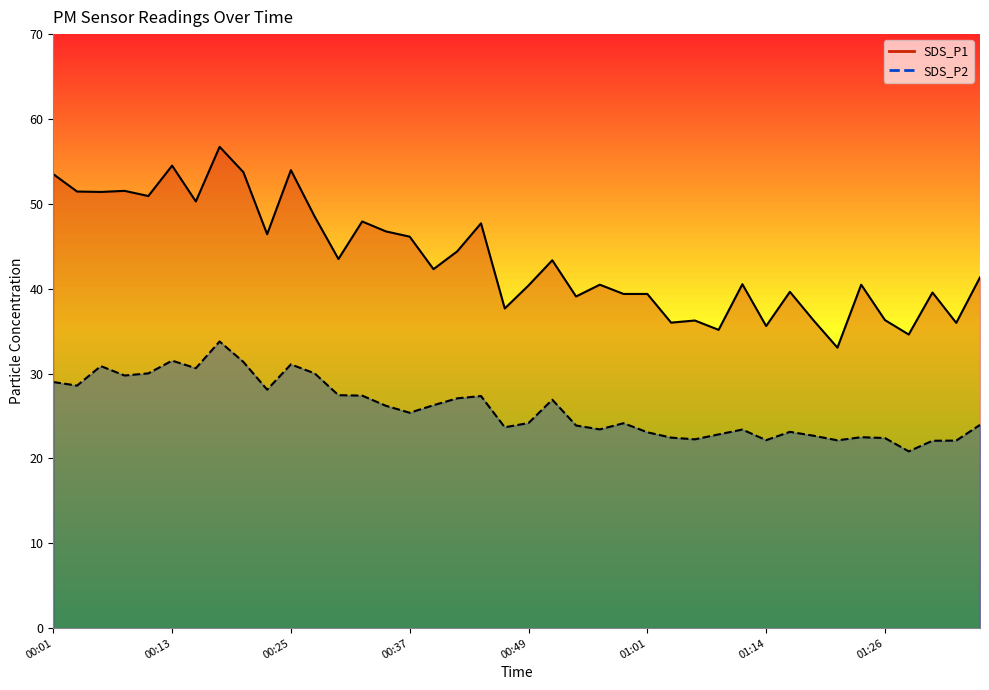

What is the difference between the maximum and minimum values in the SDS_P2 line series?

13.0